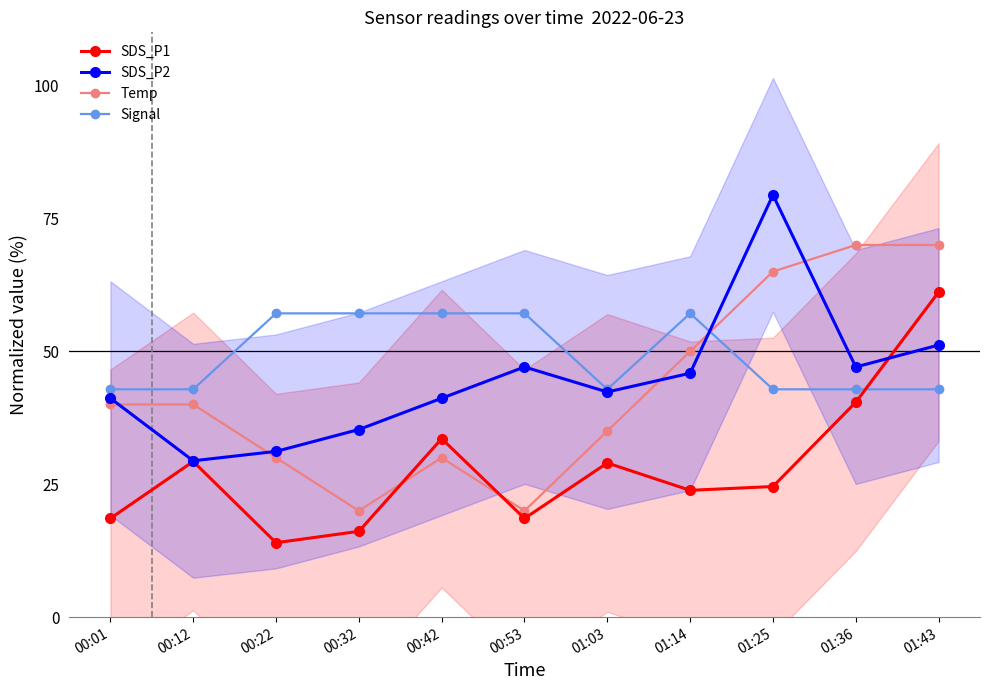

What is the label of the 1st point from the left?

00:01